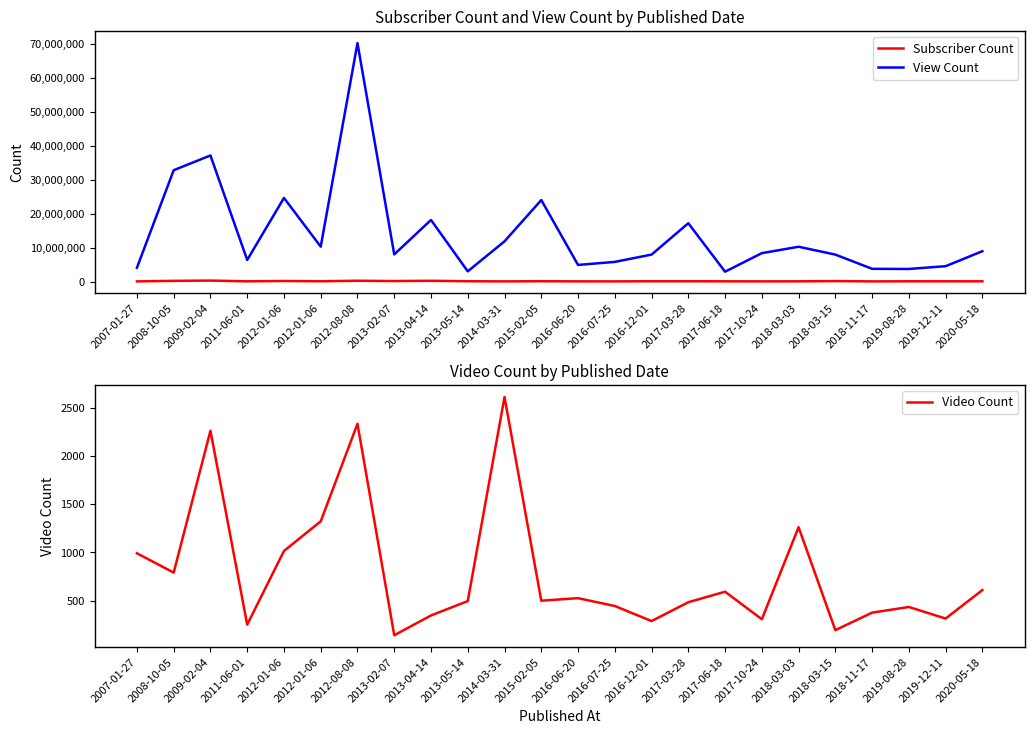

What is the value of the View Count point at the 16th from the left?

17181155